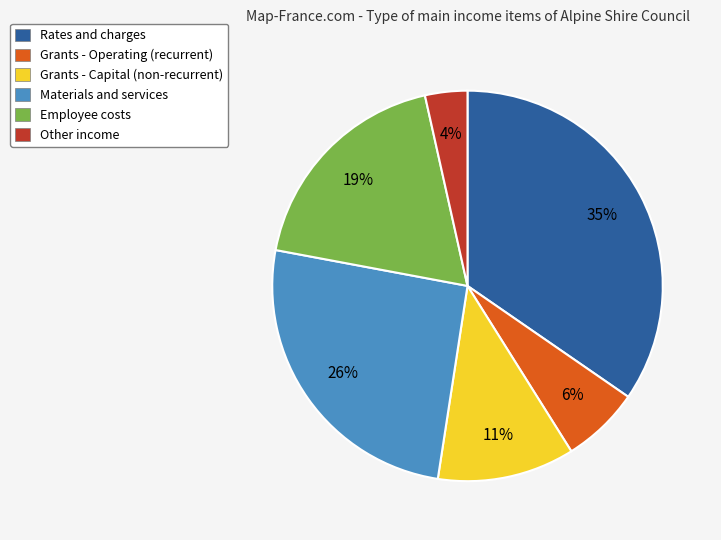

To the nearest percent, what is the difference between the Rates and charges and Other income slice percentages?

31%